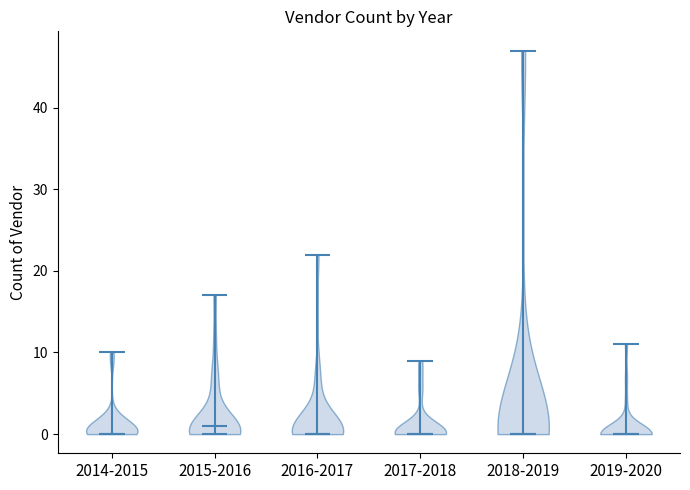

Where does the median line of the violin for 2019-2020 sit on the y-axis? The values are not printed on the chart, so give them approximately, as read against the axis.

0